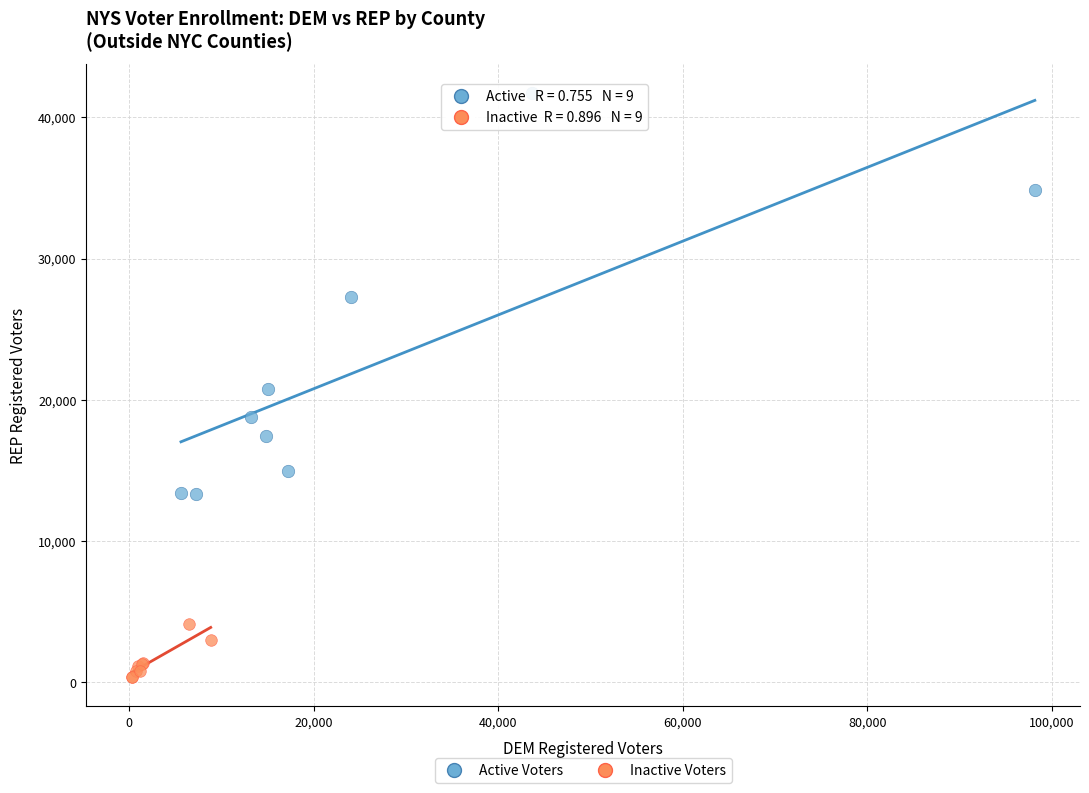

Which series has the widest spread of Y values?

Active Voters